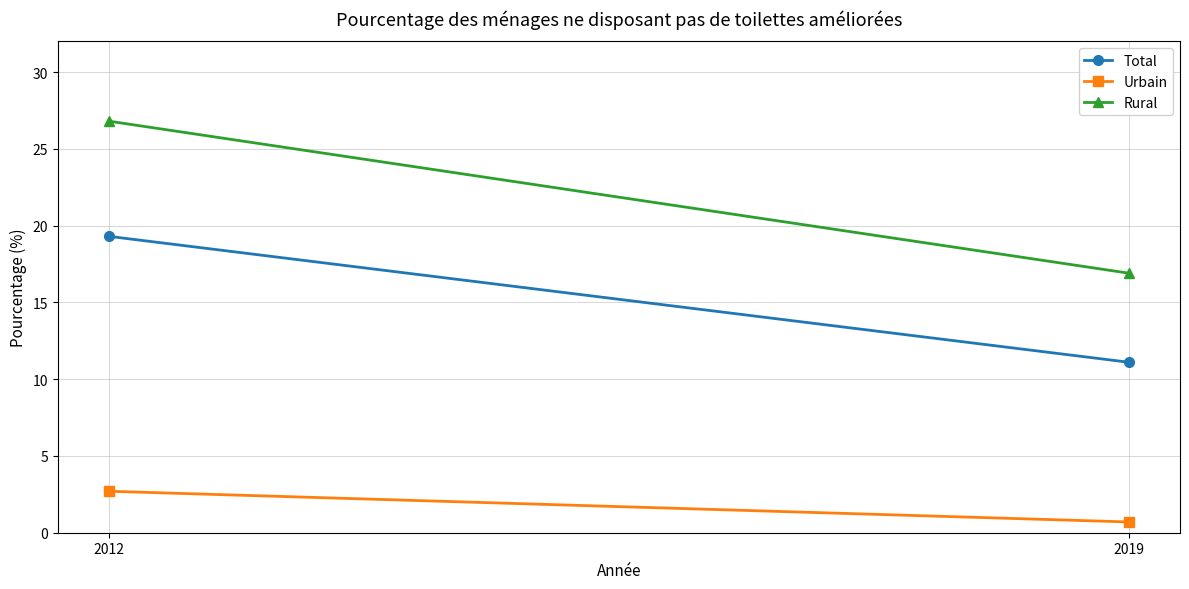

What is the value of the Total point at the 1st from the left?

19.3